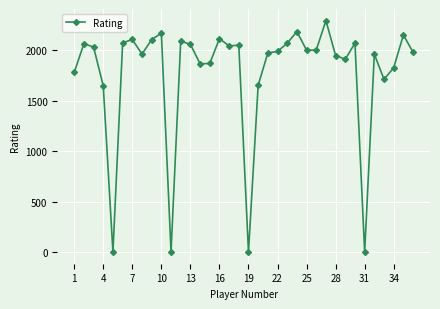

What is the maximum value shown in the chart?

2293